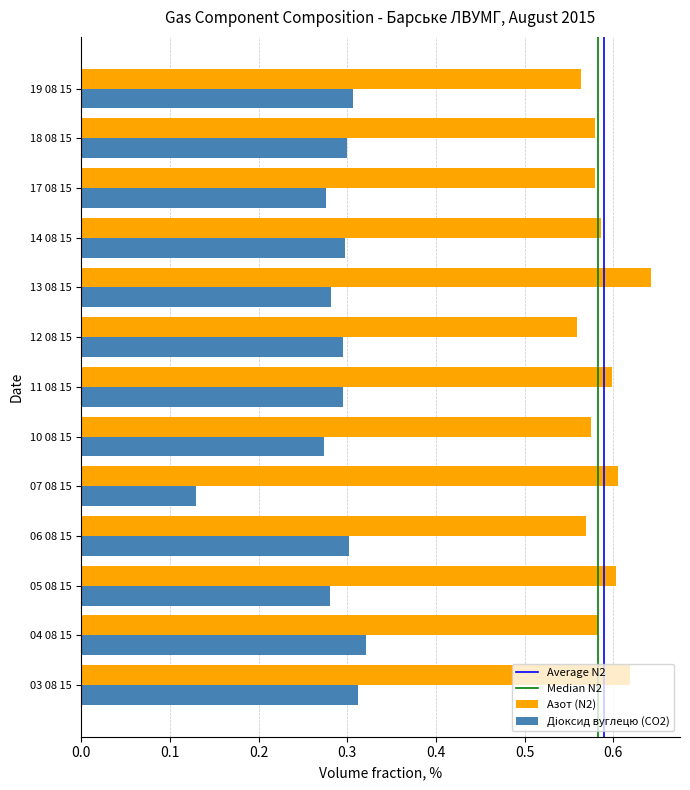

What is the sum of all Азот (N2) values?

7.7